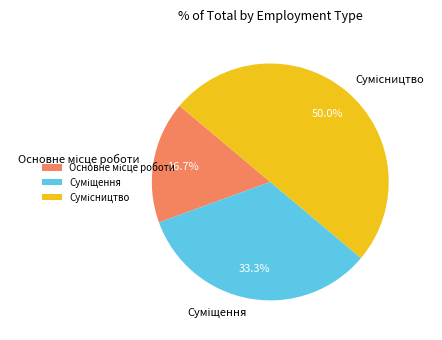

Count the number of slices in the pie.

3